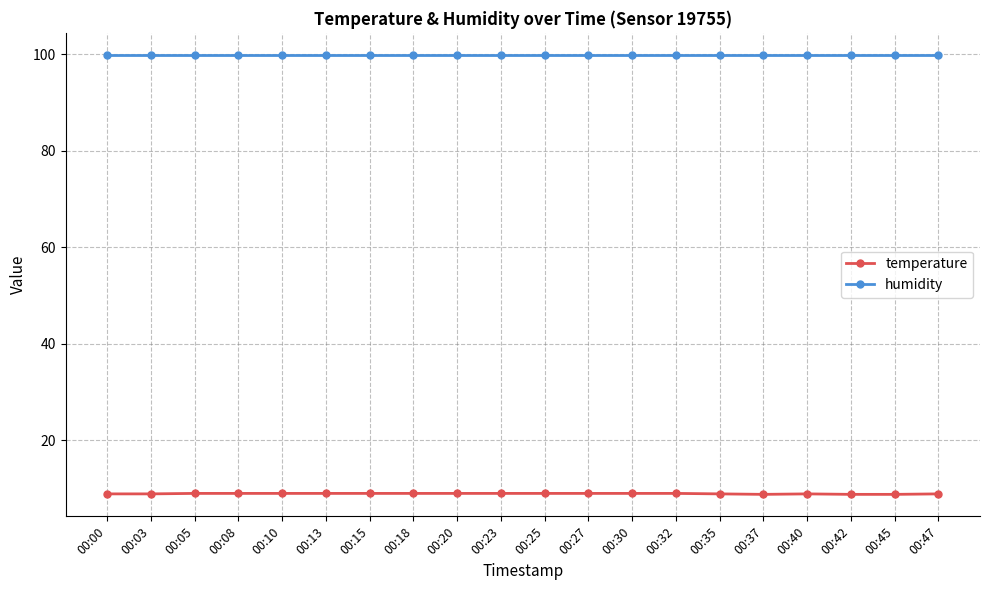

What is the value of the temperature point at the 20th from the left?

8.9